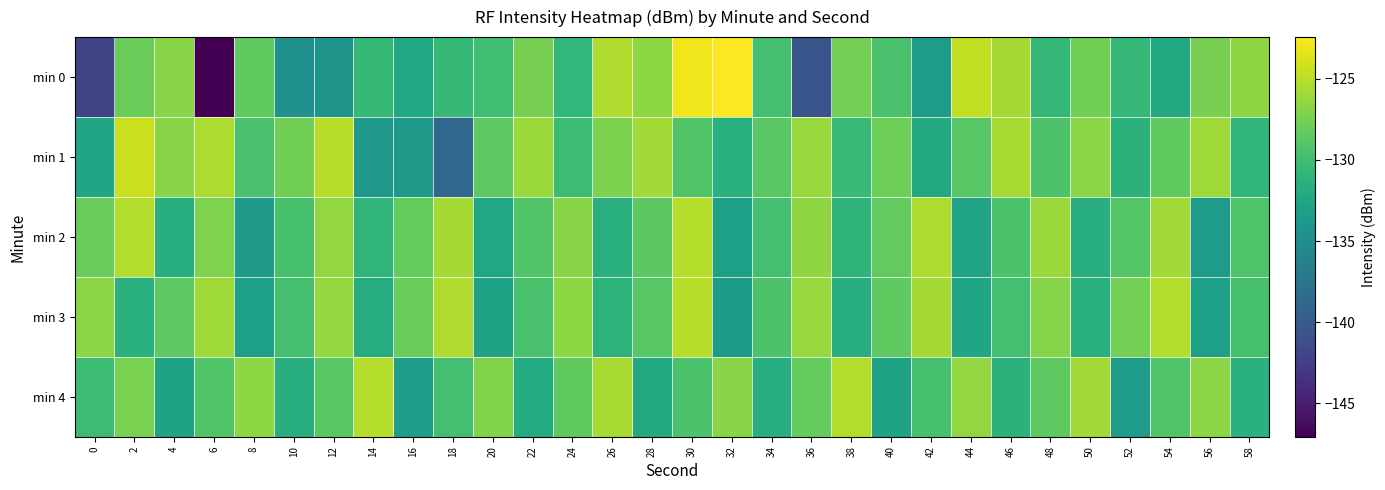

At 58, list the series in order from largest to smallest.

min 0, min 2, min 3, min 1, min 4